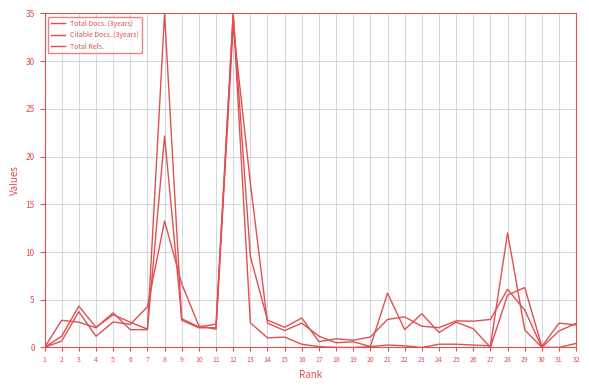

In Total Docs. (3years), how many points are lower than both neighbors (excluding endpoints)?

8